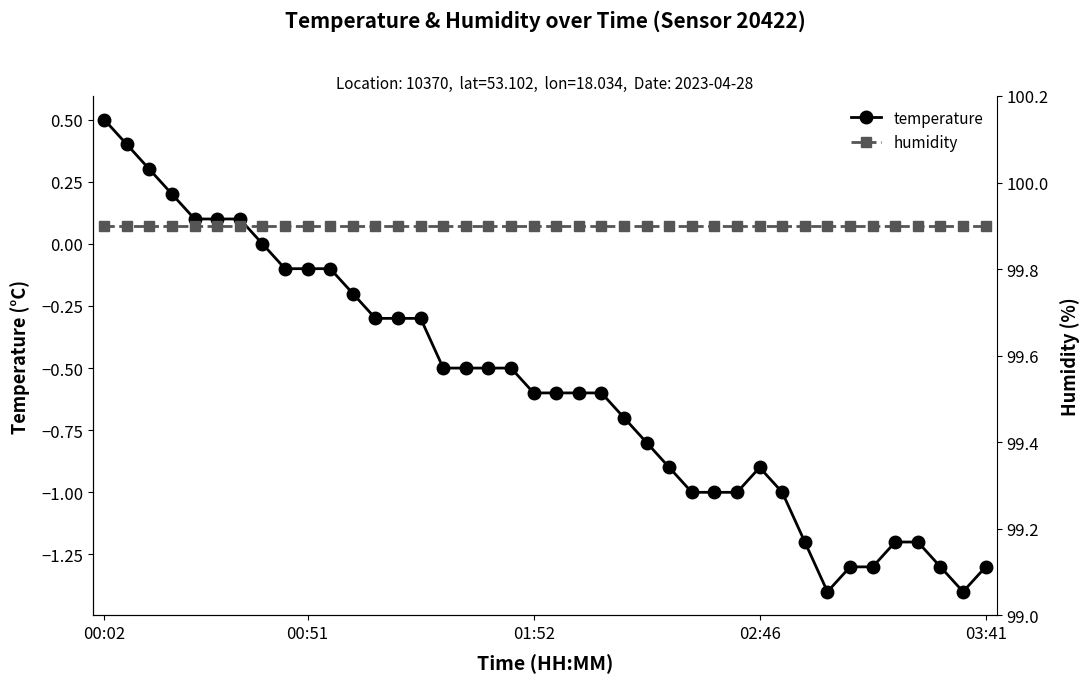

What is the total value across all series at 16?

99.4